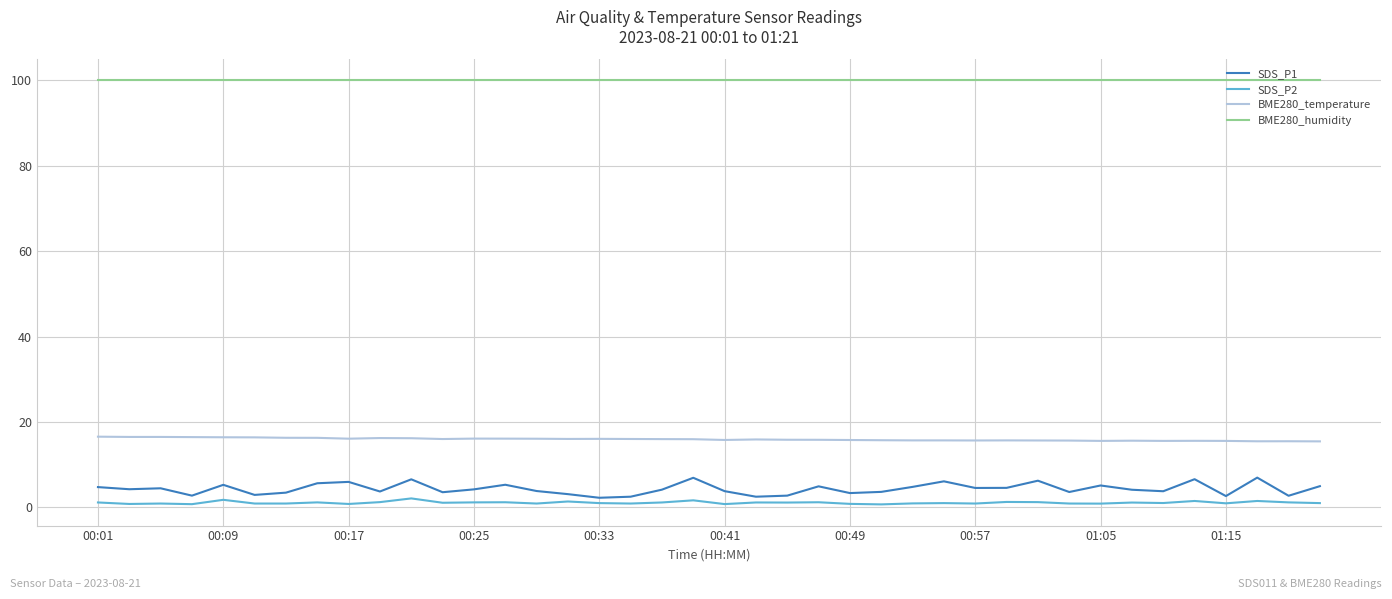

Rank the series by their maximum value, from highest to lowest.

BME280_humidity, BME280_temperature, SDS_P1, SDS_P2